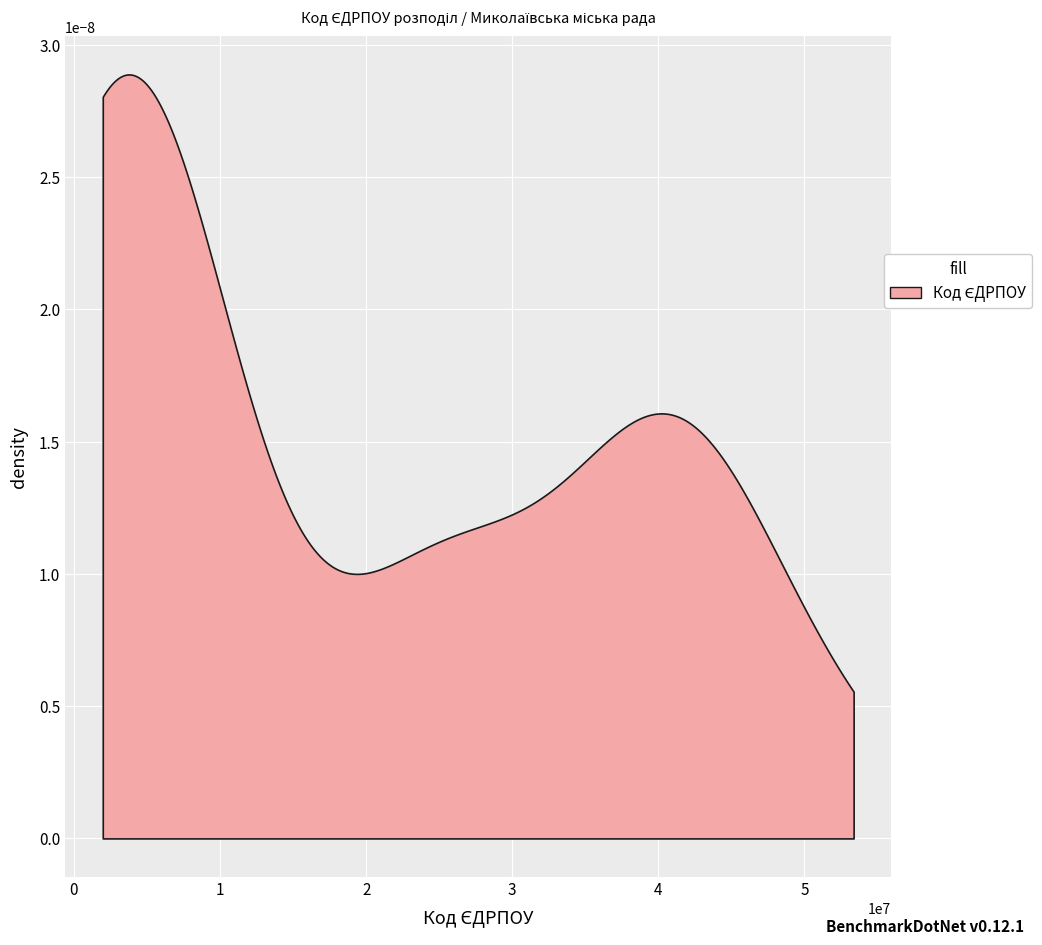

The value at 9 is 26301621. True or false?

True